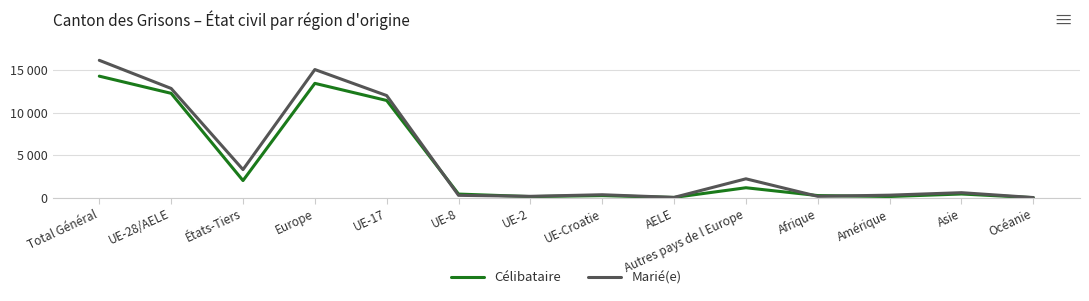

What is the sum of all Célibataire values?

56214